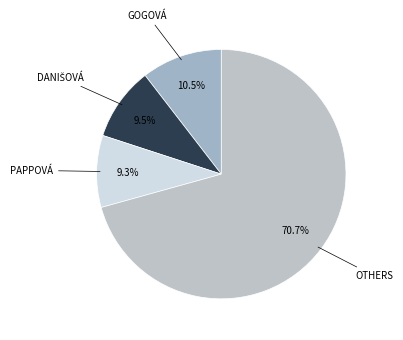

Does any single category account for the majority?

Yes